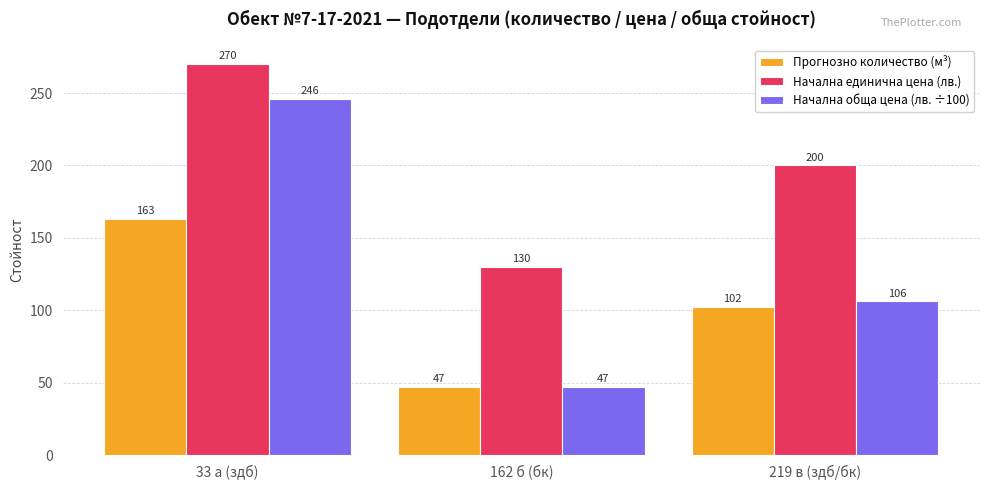

What is the minimum value shown in the chart?

47.0